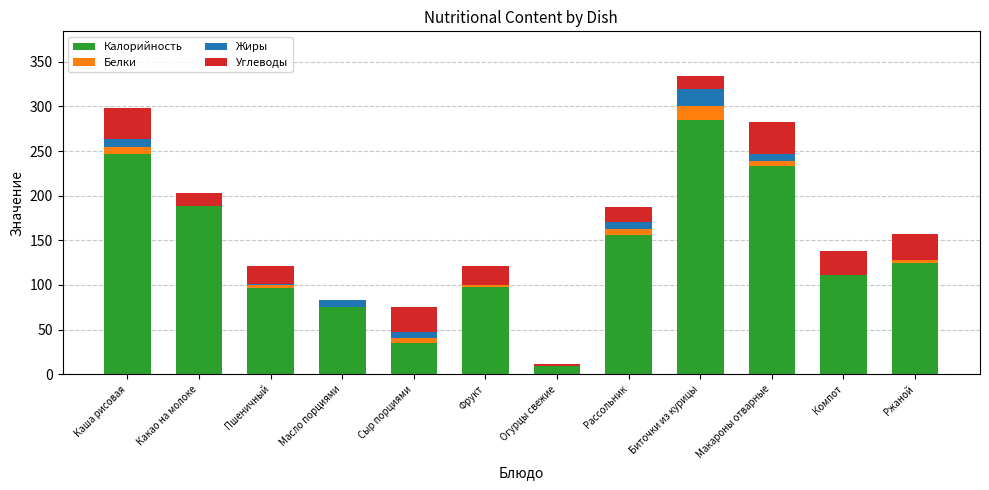

What is the total value across all series at Сыр порциями?

75.0